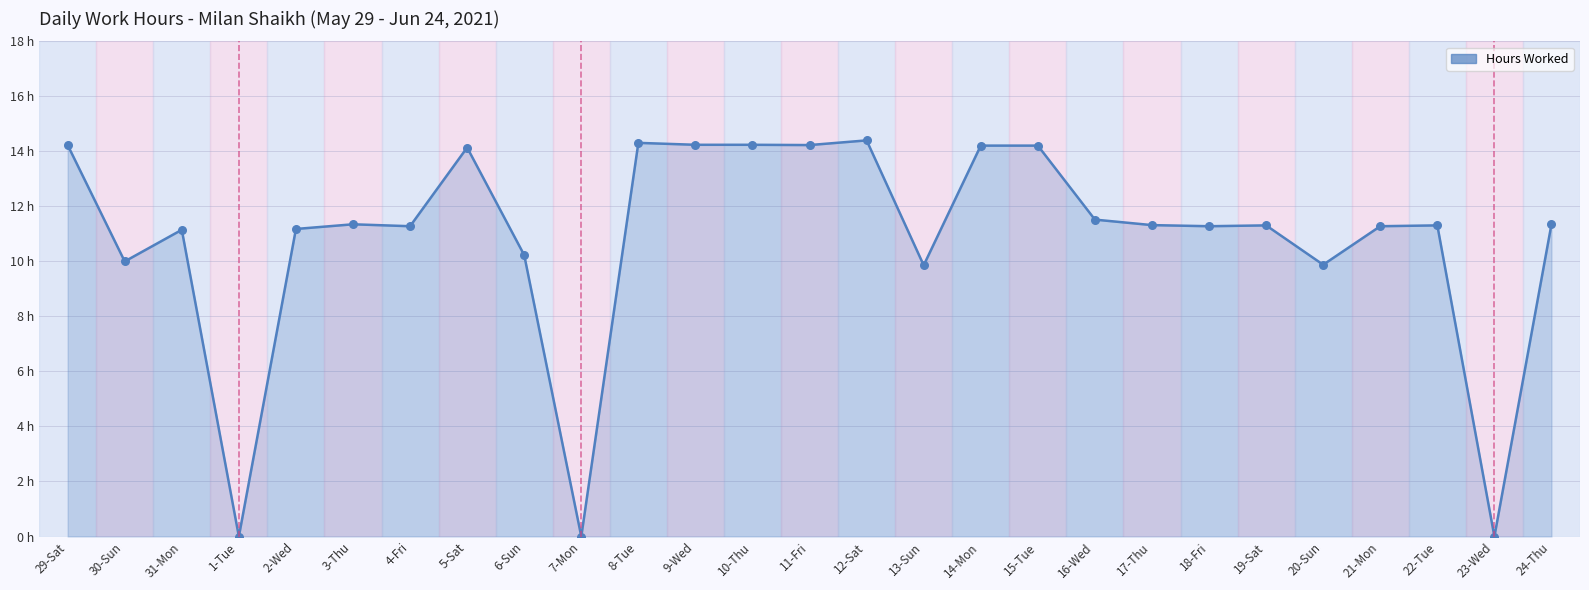

Approximately how many times larger is the value at 21-Mon compared to 3-Thu?

1.0